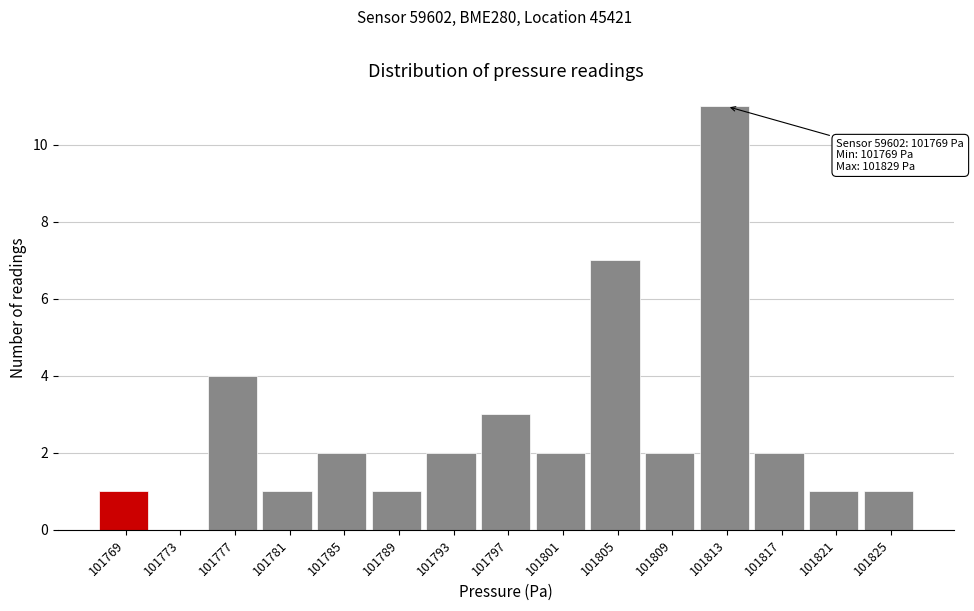

Reading left to right, extract all data points from this chart.

101769=1	101773=0	101777=4	101781=1	101785=2	101789=1	101793=2	101797=3	101801=2	101805=7	101809=2	101813=11	101817=2	101821=1	101825=1